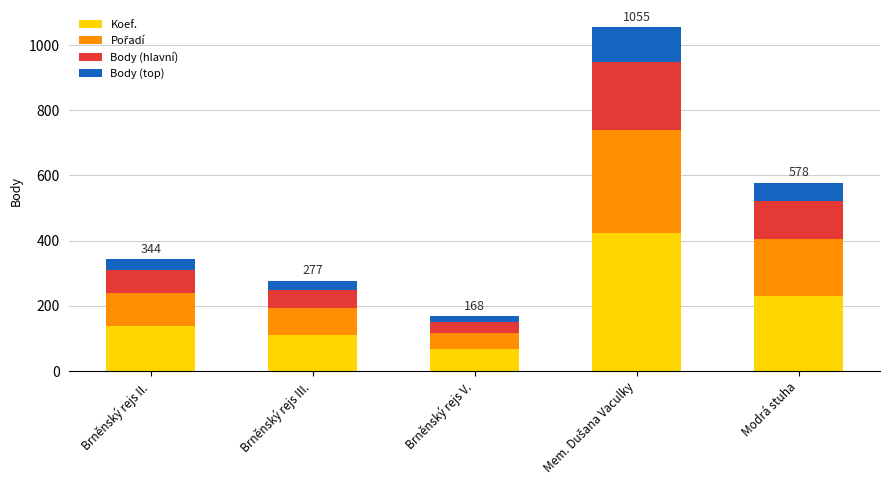

True or false: Koef. has a value of 62.8 at Modrá stuha.

False